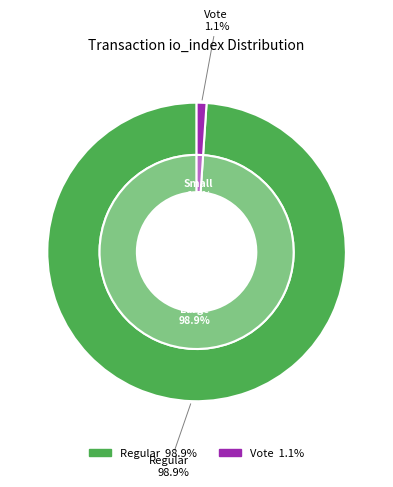

What percentage is the Vote (io_index=3) slice, to the nearest percent?

1%